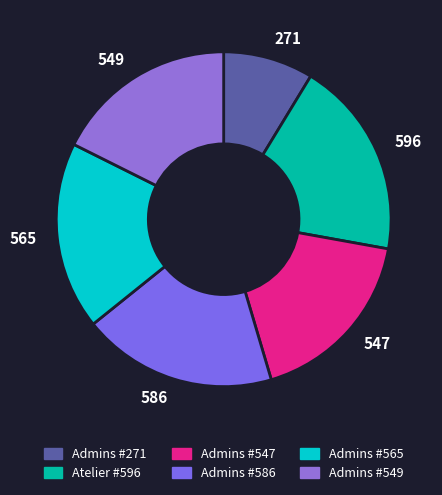

How many slices are in this pie chart?

6